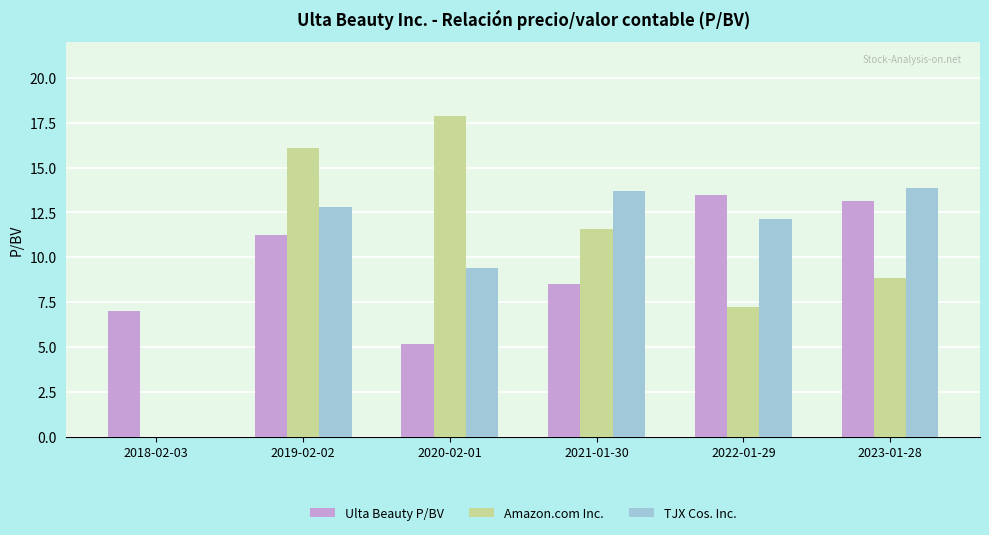

The value of Ulta Beauty P/BV at 2022-01-29 is 13.5. True or false?

True